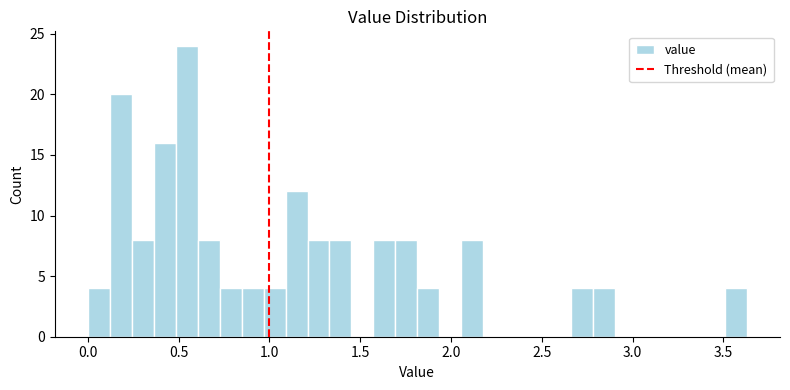

Around what value on the x-axis is the tallest bar? Give the approximate position of its centre, as read against the axis.

0.55